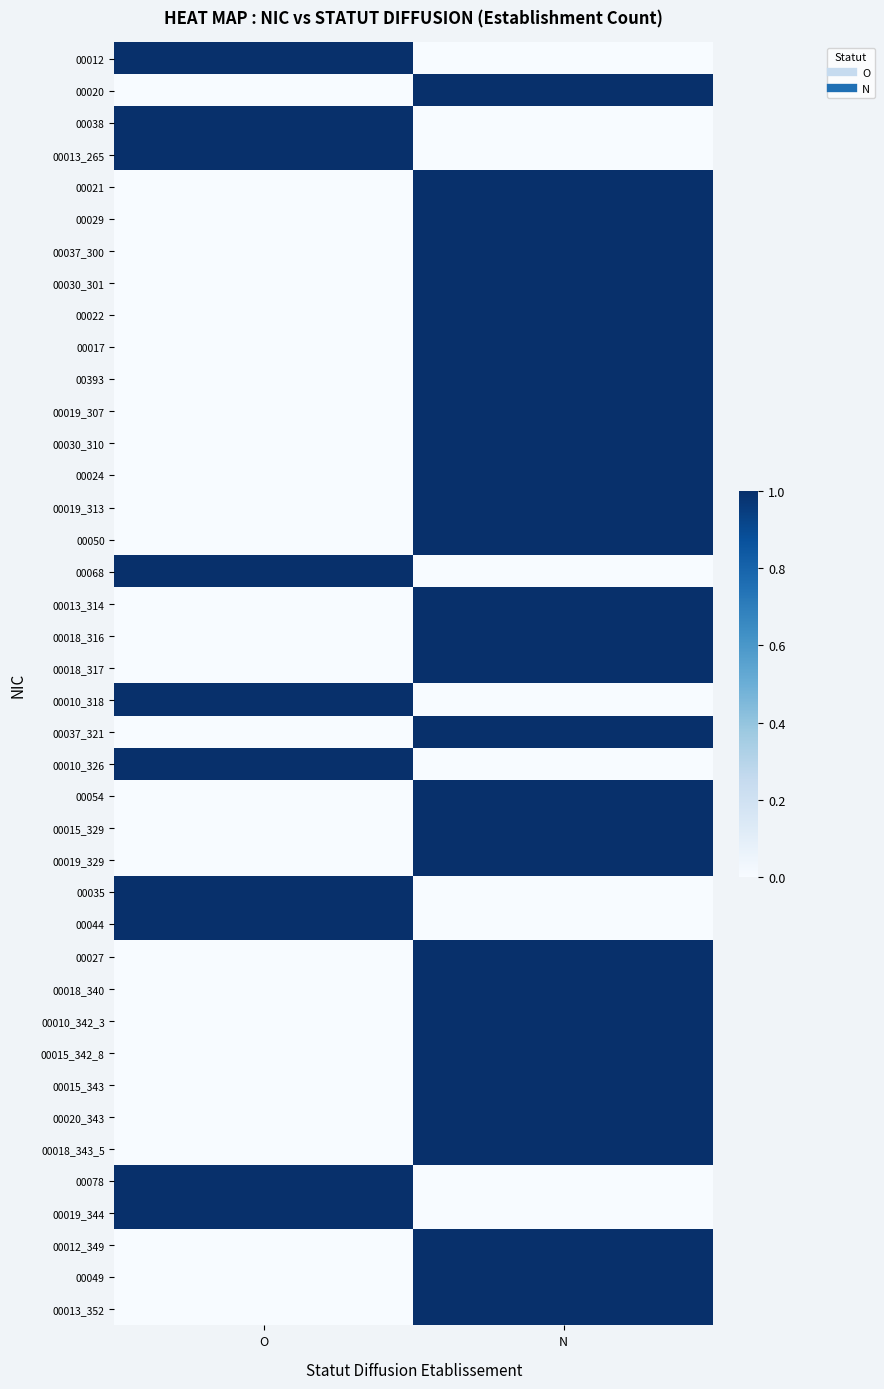

What is the total value across all series at O?

10